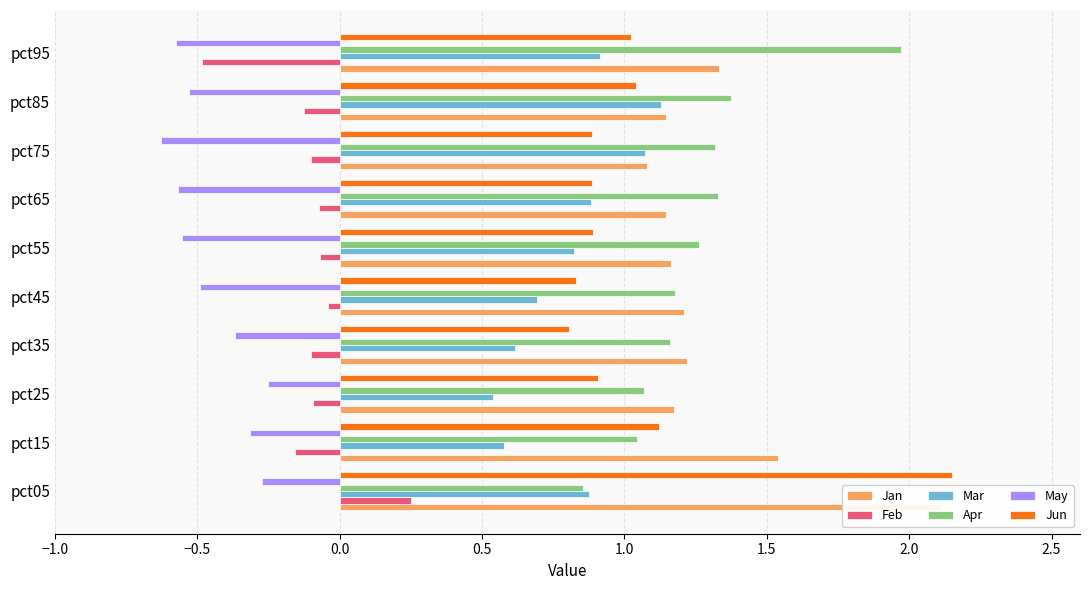

Is it true that Jan equals 1.3 at pct95?

True